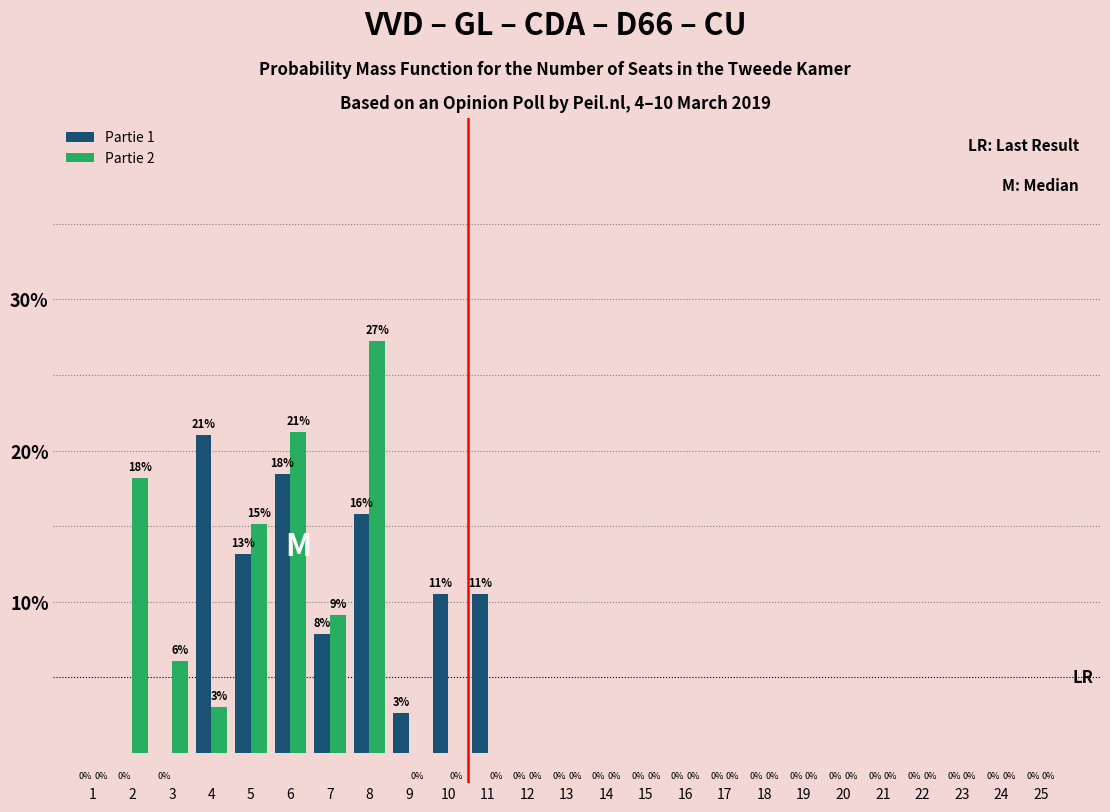

What is the greatest value displayed?

27.3